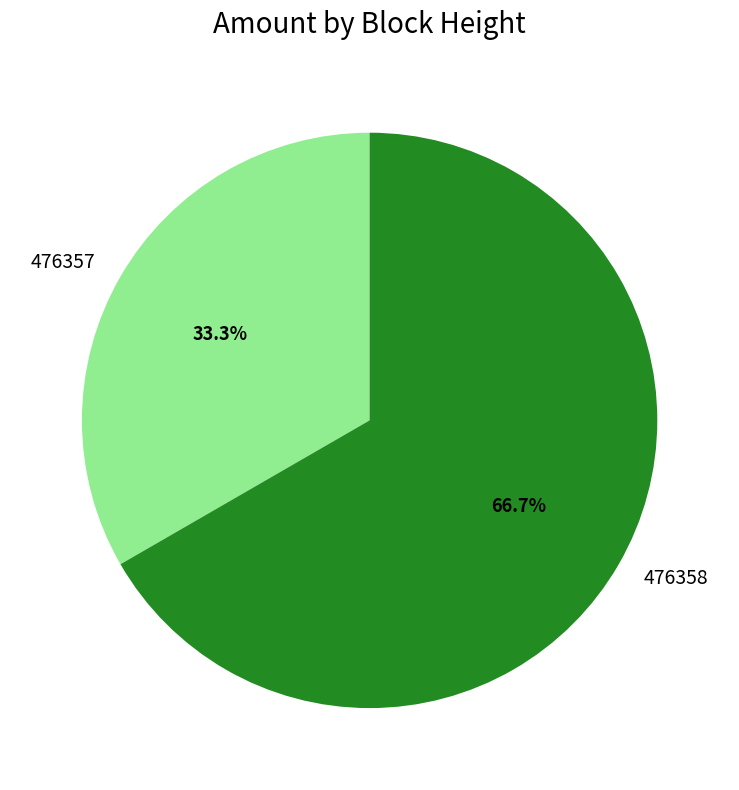

Is it true that 476358 is 67% of the pie?

True